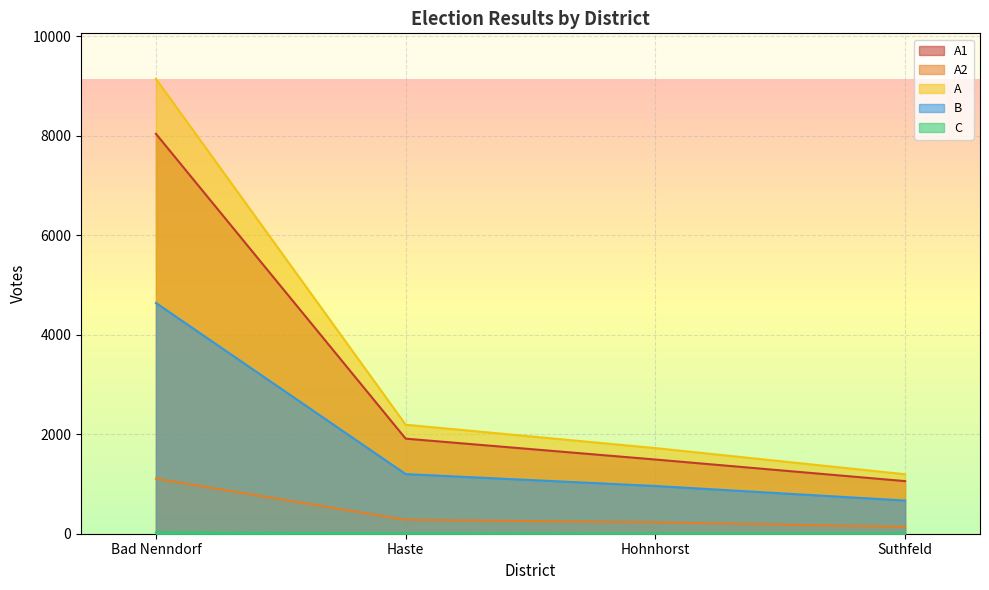

Reading right to left, transcribe all the data shown in this chart.

A1: Suthfeld=1058	Hohnhorst=1492	Haste=1912	Bad Nenndorf=8042
A2: Suthfeld=138	Hohnhorst=230	Haste=280	Bad Nenndorf=1106
A: Suthfeld=1196	Hohnhorst=1722	Haste=2192	Bad Nenndorf=9148
B: Suthfeld=667	Hohnhorst=960	Haste=1199	Bad Nenndorf=4641
C: Suthfeld=4	Hohnhorst=3	Haste=8	Bad Nenndorf=26